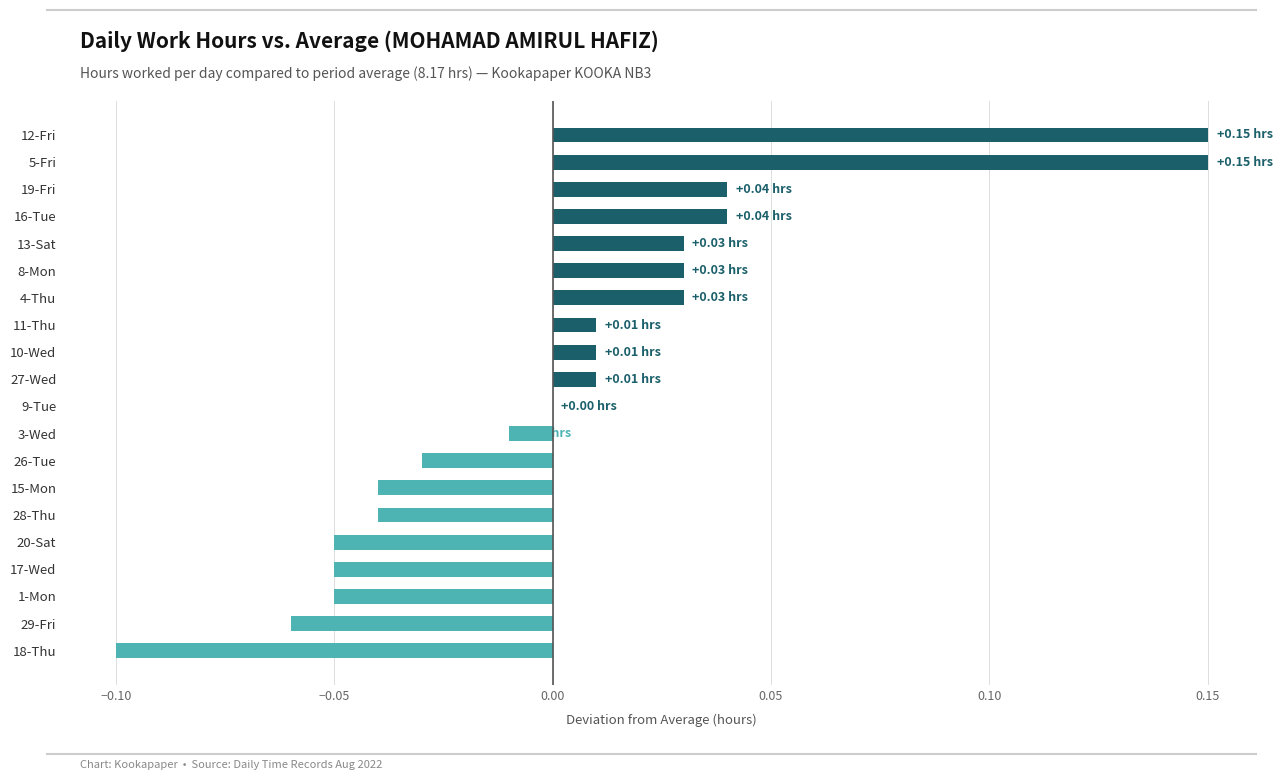

What is the change in value from 20-Sat to 13-Sat?

+0.1